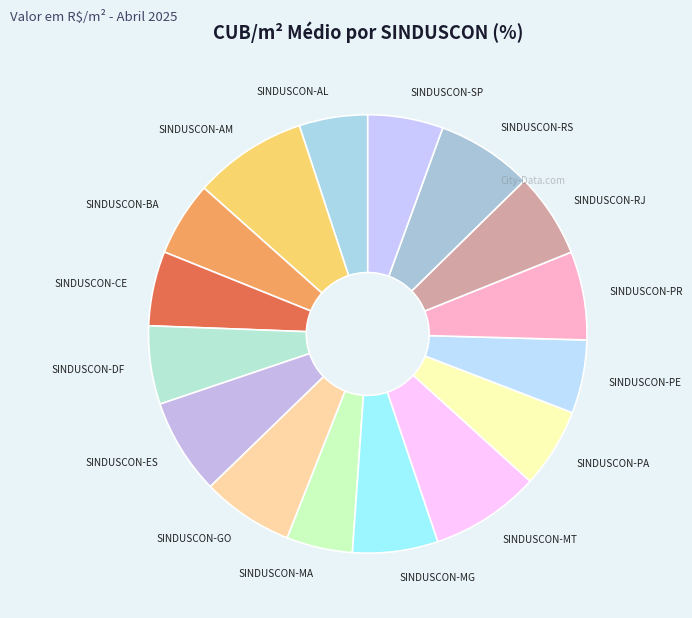

Is the sum of SINDUSCON-DF and SINDUSCON-PR greater than half?

No